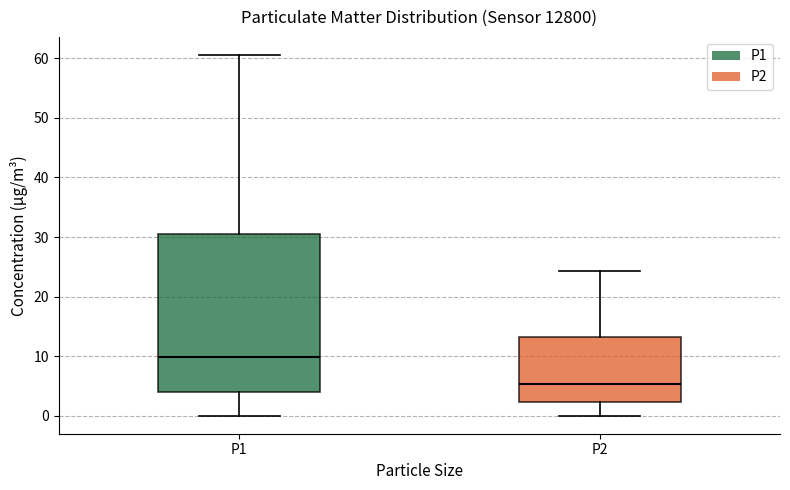

Reading left to right, read every box against the y-axis: the position of its median line, the range the box covers, and the ends of its whiskers. The values are not printed on the chart, so give them approximately, as read against the axis.

P1: median 10, box 4 to 30, whiskers 0 to 61
P2: median 5, box 2 to 13, whiskers 0 to 24